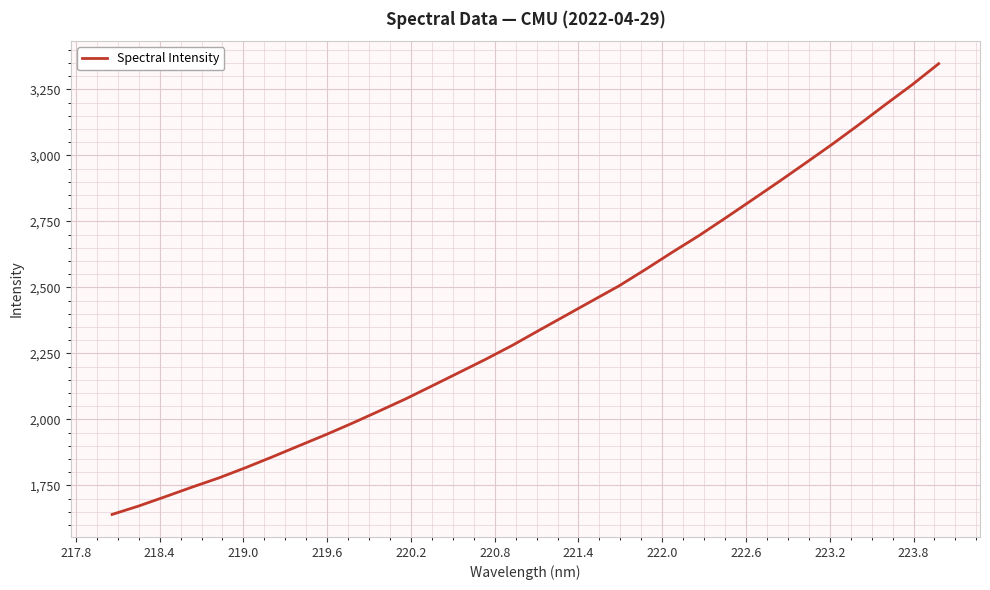

What is the greatest value displayed?

3347.3